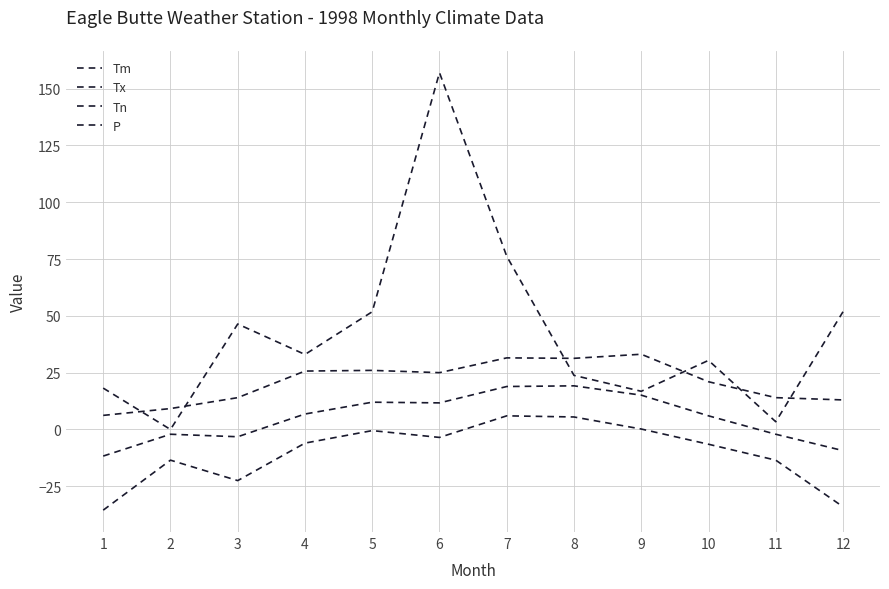

Rank the categories by Tn value from lowest to highest.

1, 12, 3, 2, 11, 10, 4, 6, 5, 9, 8, 7